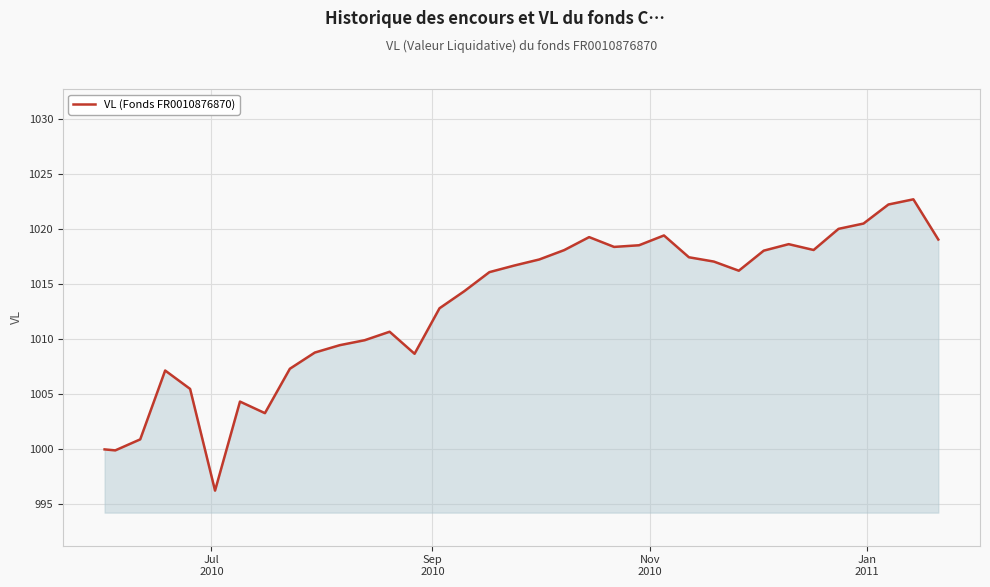

What is the difference between the maximum and minimum values?

26.4